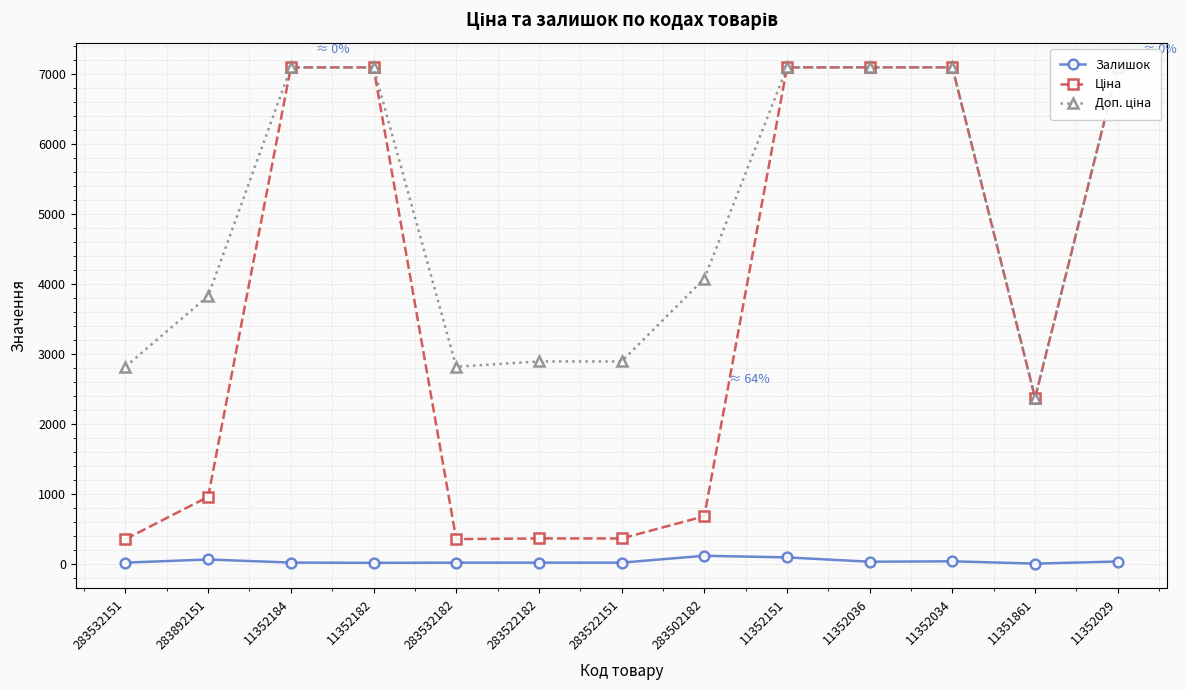

Reading right to left, transcribe all the data shown in this chart.

Залишок: 11352029=32.0	11351861=2.0	11352034=35.0	11352036=29.0	11352151=91.0	283502182=114.0	283522151=16.0	283522182=16.0	283532182=16.0	11352182=13.0	11352184=17.0	283892151=61.0	283532151=16.0
Ціна: 11352029=7098.8	11351861=2372.4	11352034=7098.8	11352036=7098.8	11352151=7098.8	283502182=679.6	283522151=361.7	283522182=361.7	283532182=352.2	11352182=7098.8	11352184=7098.8	283892151=957.4	283532151=352.2
Доп. ціна: 11352029=7098.8	11351861=2372.0	11352034=7098.8	11352036=7098.8	11352151=7098.8	283502182=4077.6	283522151=2893.4	283522182=2893.4	283532182=2818.0	11352182=7098.8	11352184=7098.8	283892151=3829.4	283532151=2818.0